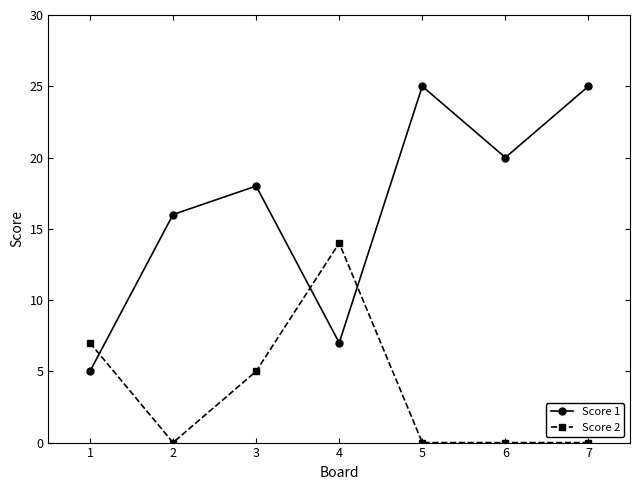

What is the value of the Score 1 point at the 2nd from the left?

16